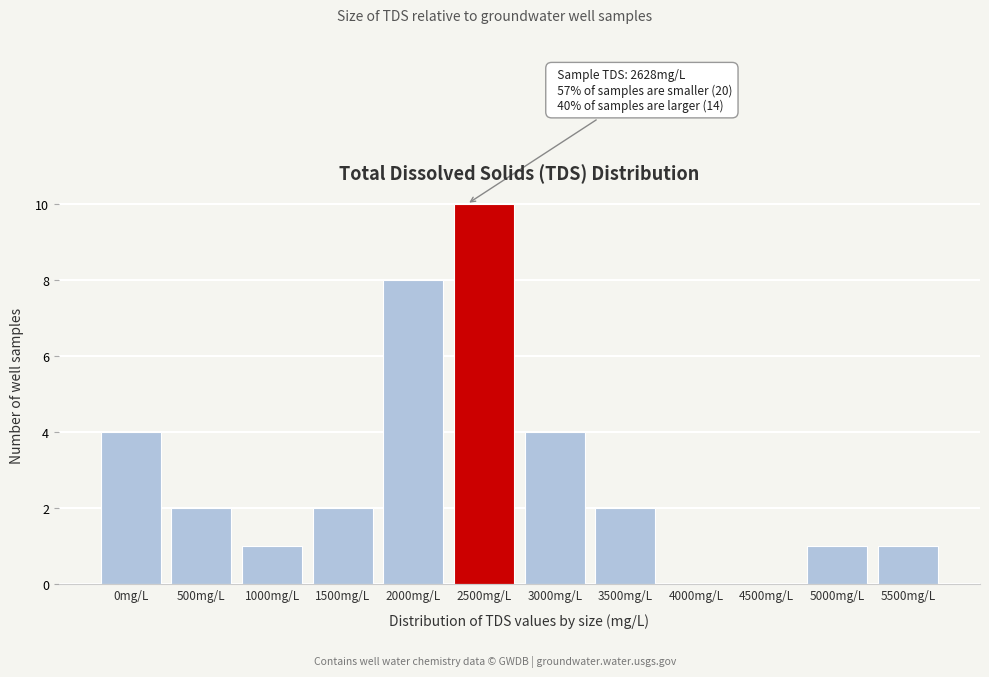

Reading left to right, what are all the values shown in this chart?

0mg/L=4	500mg/L=2	1000mg/L=1	1500mg/L=2	2000mg/L=8	2500mg/L=10	3000mg/L=4	3500mg/L=2	4000mg/L=0	4500mg/L=0	5000mg/L=1	5500mg/L=1